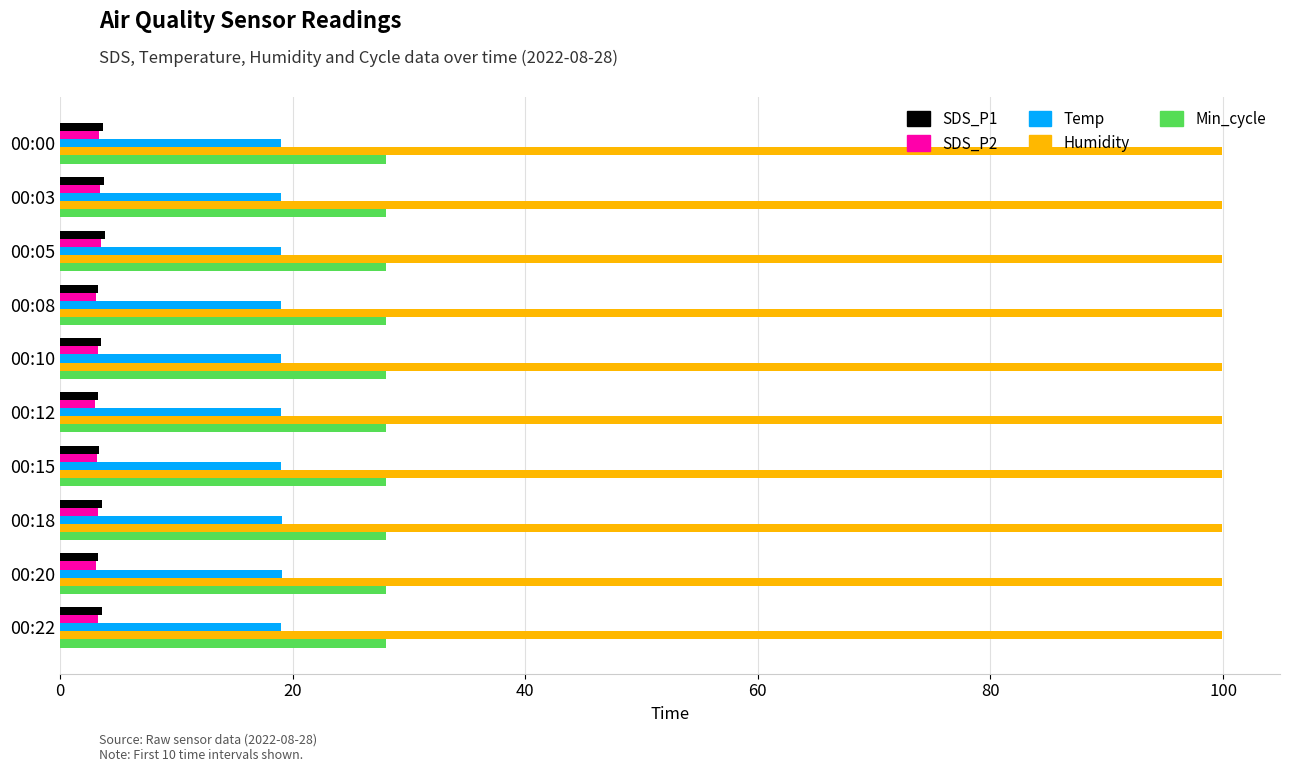

What is the average value of the SDS_P2 series?

3.3